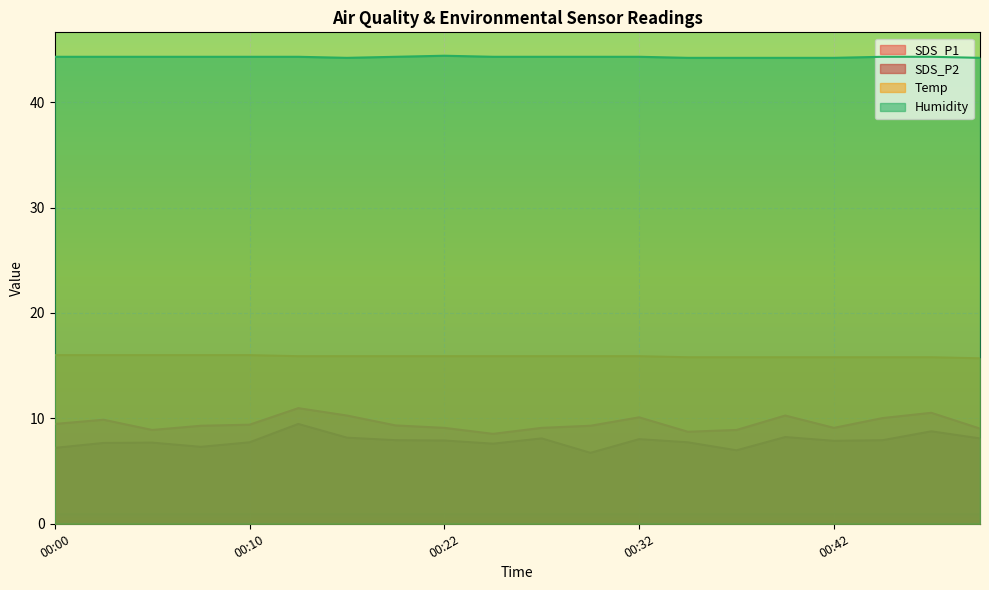

Is it true that SDS_P1 equals 10.3 at 00:40?

True